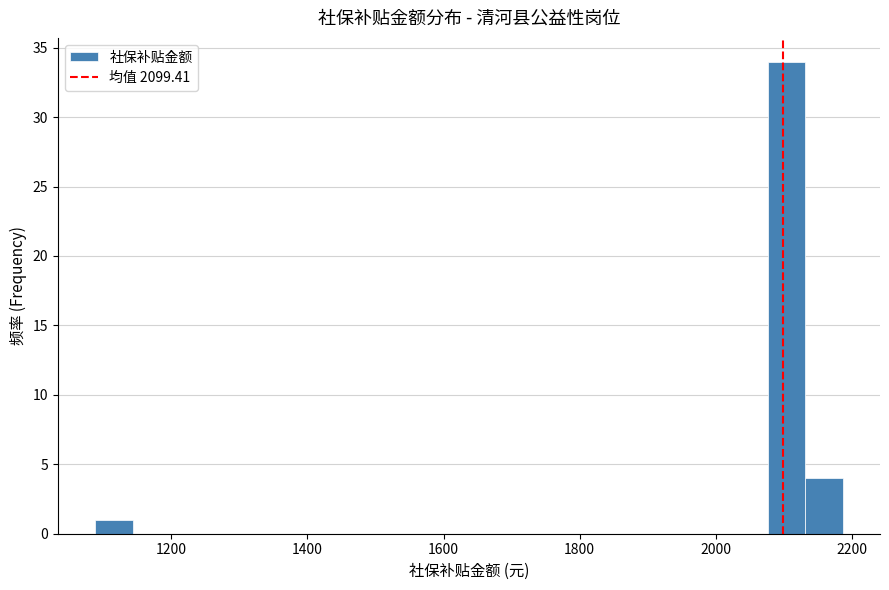

Around what value on the x-axis is the tallest bar? Give the approximate position of its centre, as read against the axis.

2100